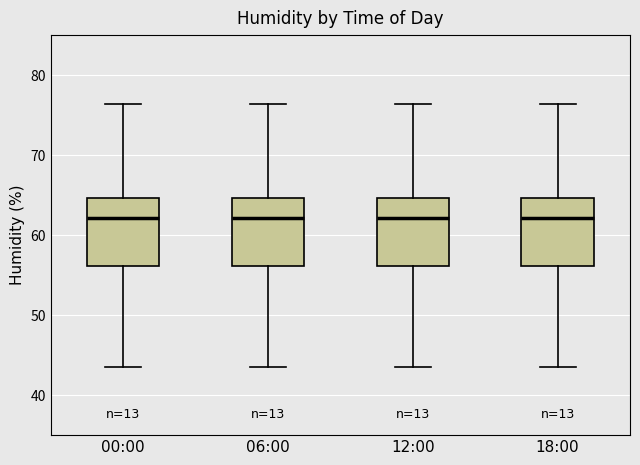

Reading left to right, read every box against the y-axis: the position of its median line, the range the box covers, and the ends of its whiskers. The values are not printed on the chart, so give them approximately, as read against the axis.

00:00: median 62, box 56 to 65, whiskers 44 to 76
06:00: median 62, box 56 to 65, whiskers 44 to 76
12:00: median 62, box 56 to 65, whiskers 44 to 76
18:00: median 62, box 56 to 65, whiskers 44 to 76